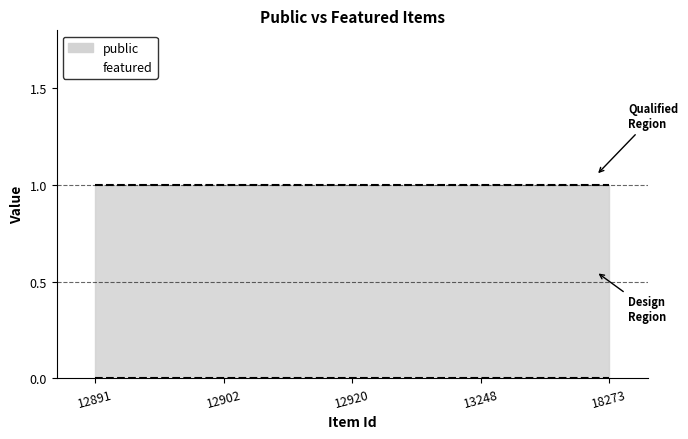

Reading left to right, transcribe all the data shown in this chart.

public: 12891=1	12902=1	12920=1	13248=1	18273=1
featured: 12891=0	12902=0	12920=0	13248=0	18273=0